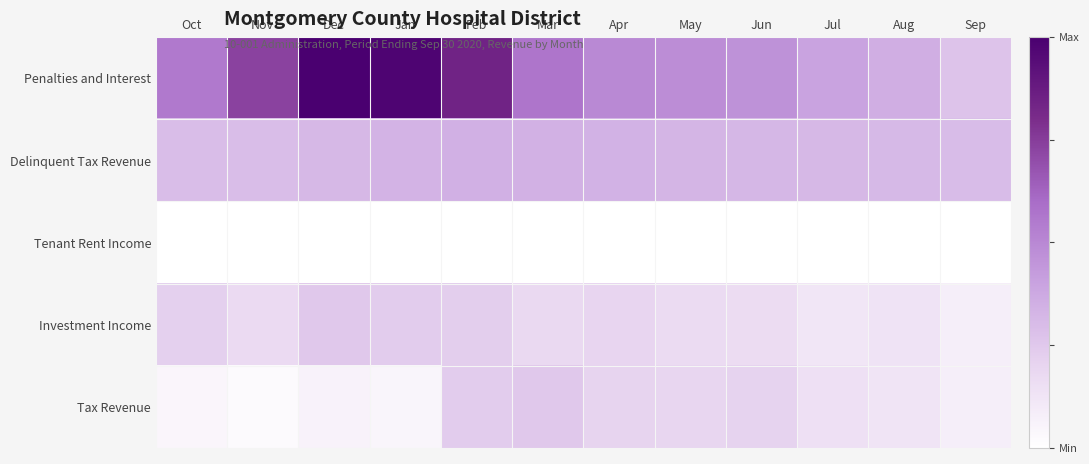

Reading left to right, transcribe all the data shown in this chart.

Penalties and Interest: Oct=13.1	Nov=14.4	Dec=16.5	Jan=16.3	Feb=15.3	Mar=13.2	Apr=12.7	May=12.5	Jun=12.4	Jul=12.0	Aug=11.6	Sep=11.0
Delinquent Tax Revenue: Oct=11.2	Nov=11.2	Dec=11.3	Jan=11.5	Feb=11.5	Mar=11.5	Apr=11.5	May=11.4	Jun=11.4	Jul=11.3	Aug=11.3	Sep=11.2
Tenant Rent Income: Oct=9.0	Nov=9.0	Dec=9.0	Jan=9.0	Feb=9.0	Mar=9.0	Apr=9.0	May=9.0	Jun=9.0	Jul=9.0	Aug=9.0	Sep=9.0
Investment Income: Oct=10.6	Nov=10.3	Dec=10.8	Jan=10.7	Feb=10.7	Mar=10.3	Apr=10.4	May=10.2	Jun=10.2	Jul=9.8	Aug=10.0	Sep=9.6
Tax Revenue: Oct=9.3	Nov=9.1	Dec=9.4	Jan=9.3	Feb=10.7	Mar=10.8	Apr=10.5	May=10.4	Jun=10.5	Jul=10.1	Aug=9.9	Sep=9.6